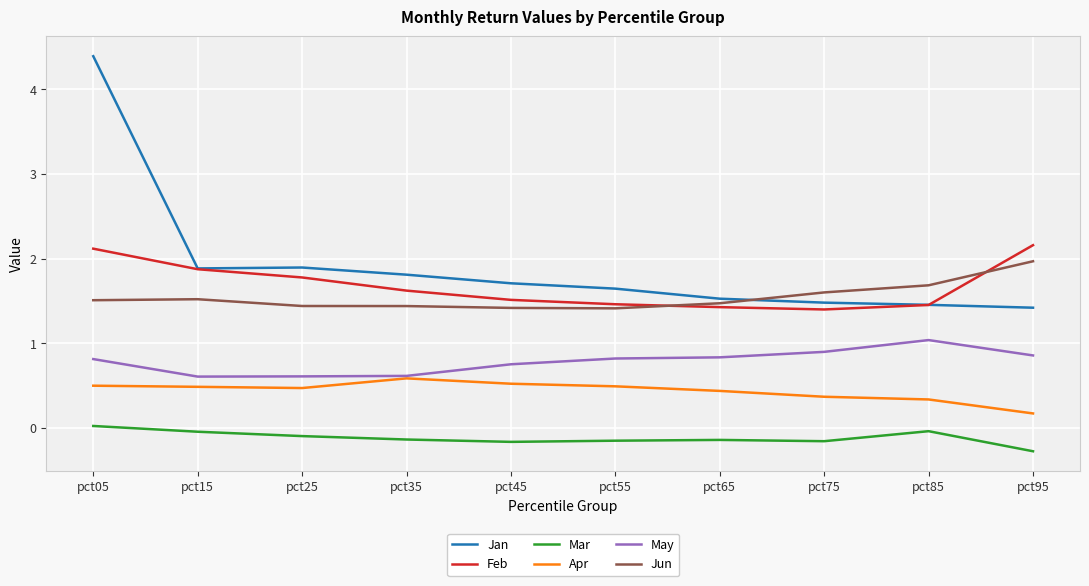

The value of Mar at pct45 is -0.2. True or false?

True